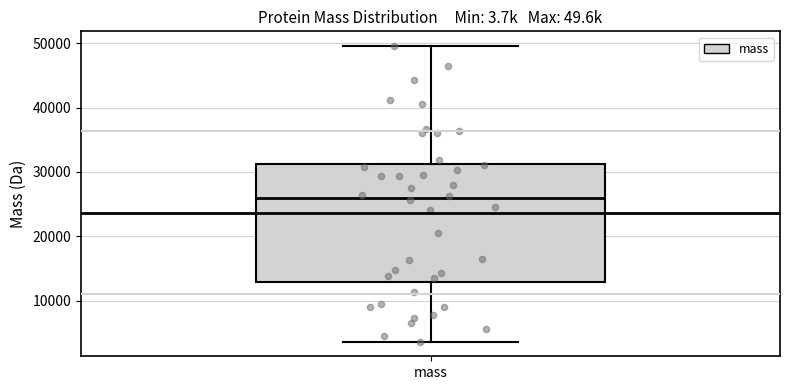

Read this box plot against the y-axis: the position of the median line, the range covered by the box, and the ends of both whiskers. The values are not printed on the chart, so give them approximately, as read against the axis.

median 26000, box 13000 to 31000, whiskers 4000 to 50000